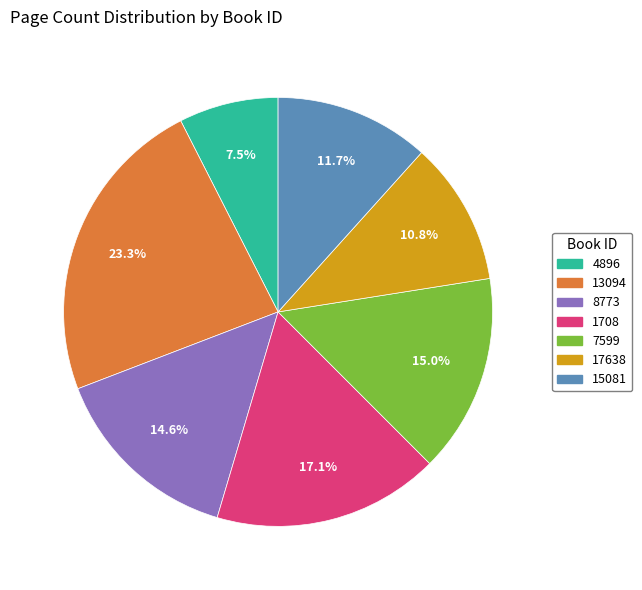

Does 8773 represent more than half of the total?

No